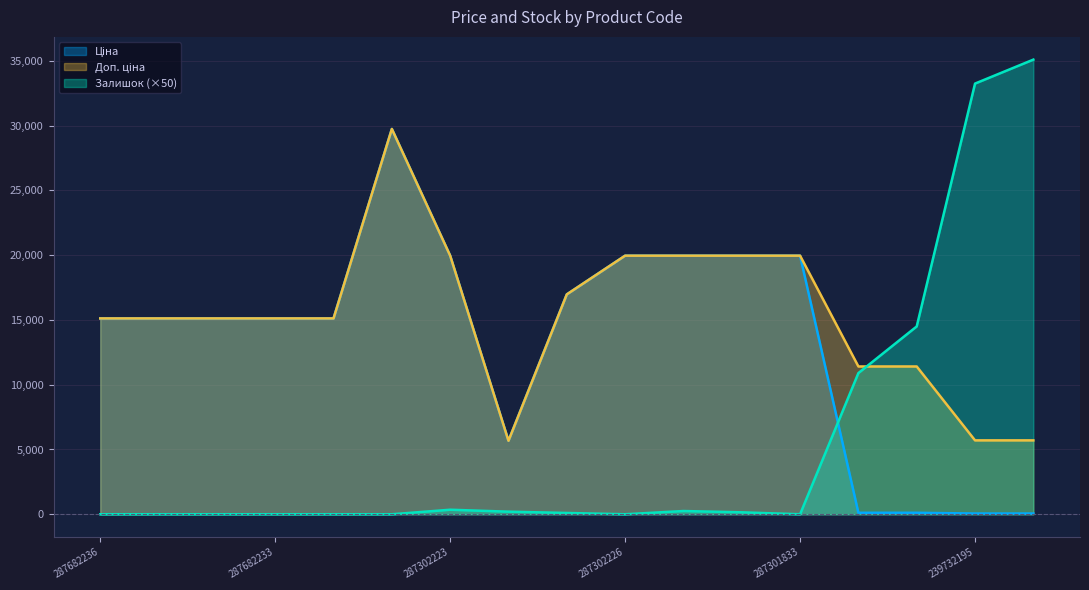

What is the label of the 9th point from the right?

287292222